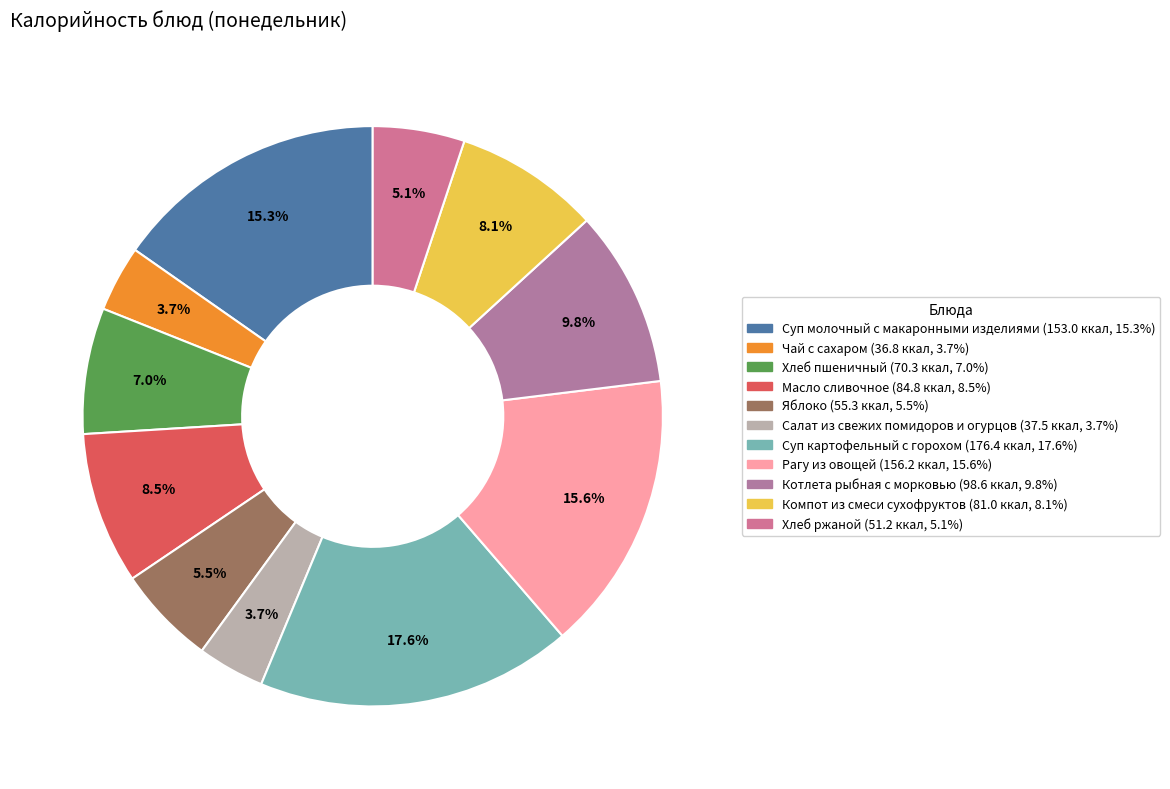

To the nearest percent, what is the difference between the Котлета рыбная с морковью and Чай с сахаром slice percentages?

6%